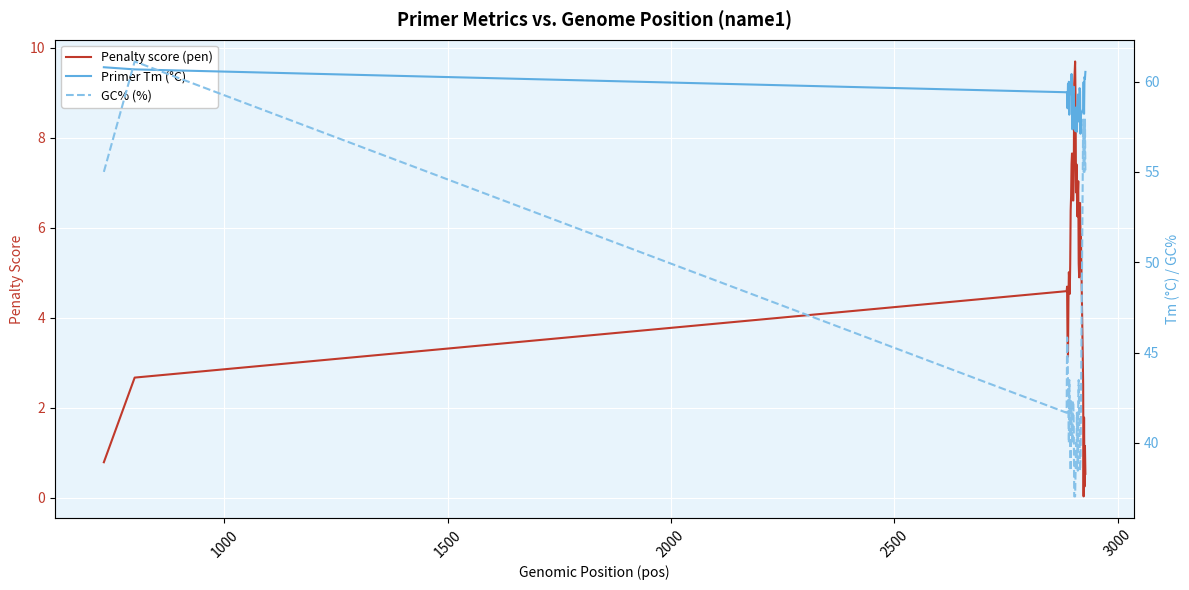

Which series has the largest range (max minus min)?

GC% (%)